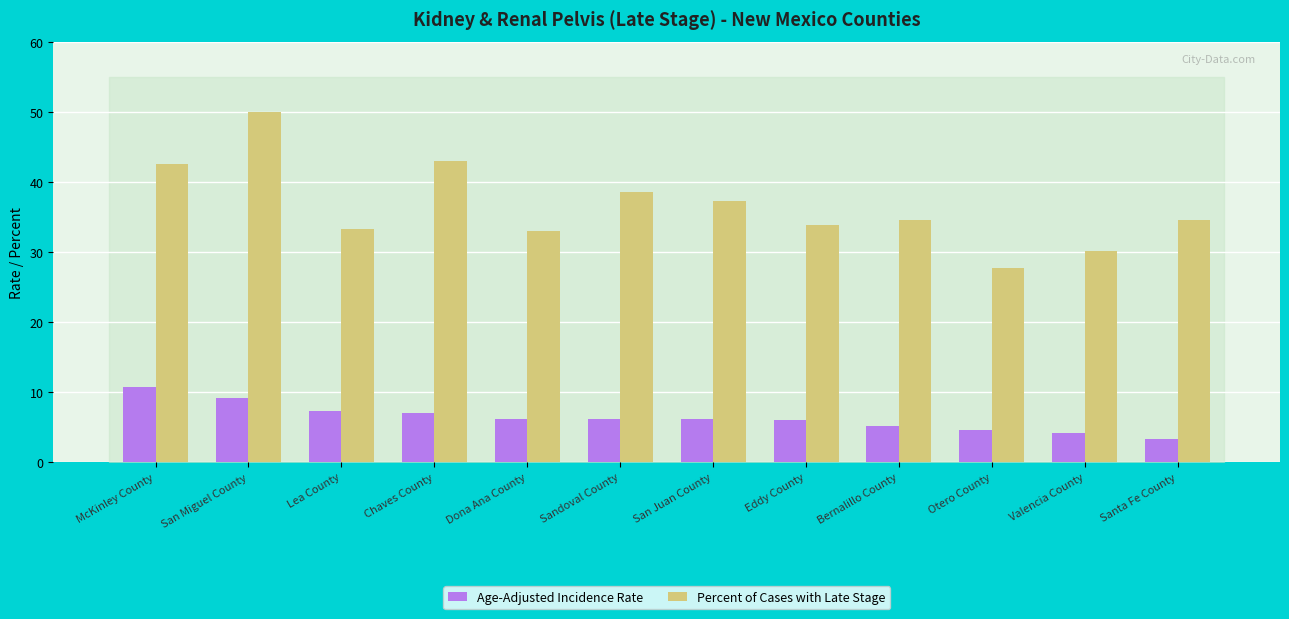

How many categories are shown in the chart?

12